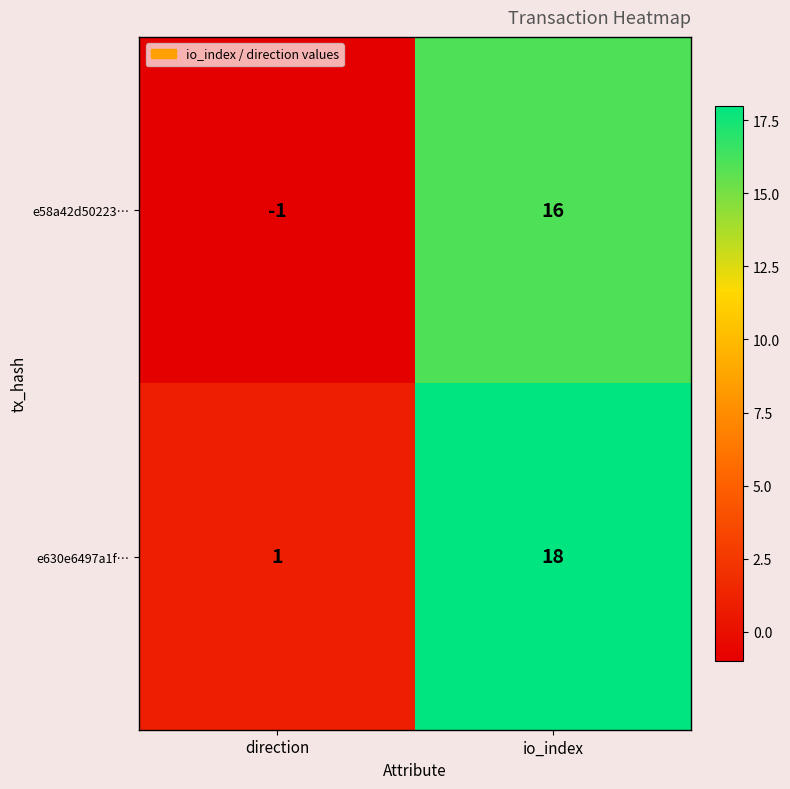

At which category is the sum across all series the highest?

io_index